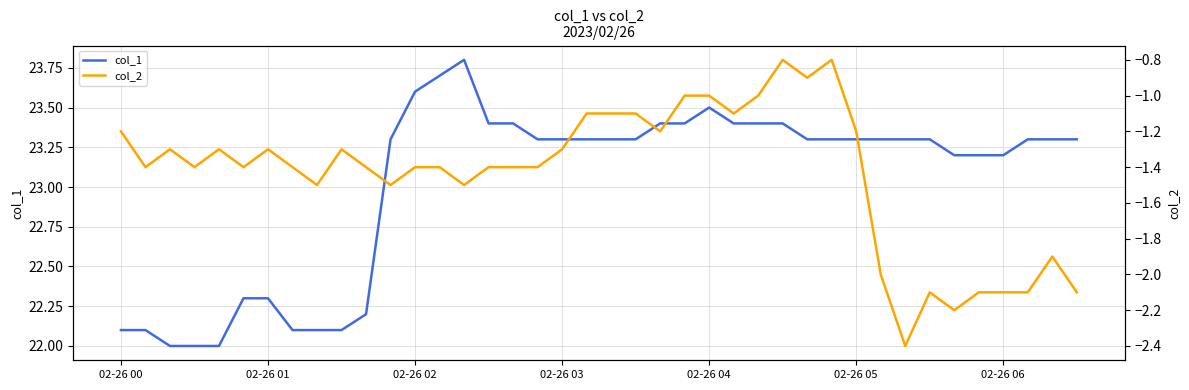

How many lines are shown in the chart?

2